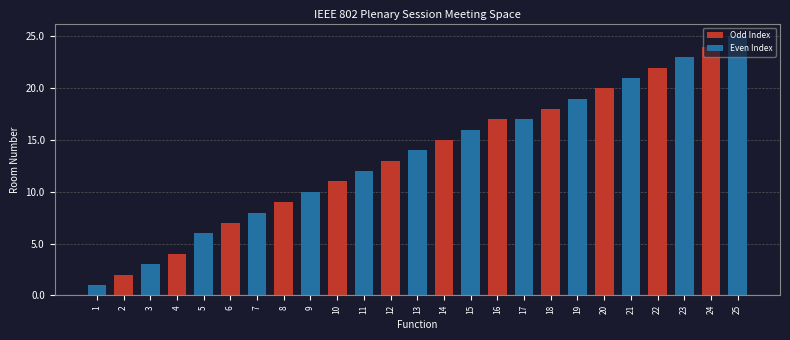

What is the difference between the maximum and minimum values in the Even Index series?

25